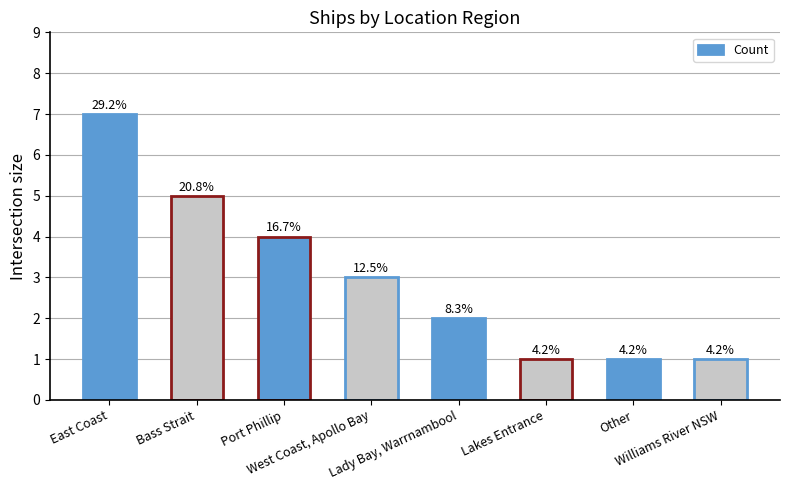

Rank the categories by value from lowest to highest.

Lakes Entrance, Other, Williams River NSW, Lady Bay, Warrnambool, West Coast, Apollo Bay, Port Phillip, Bass Strait, East Coast